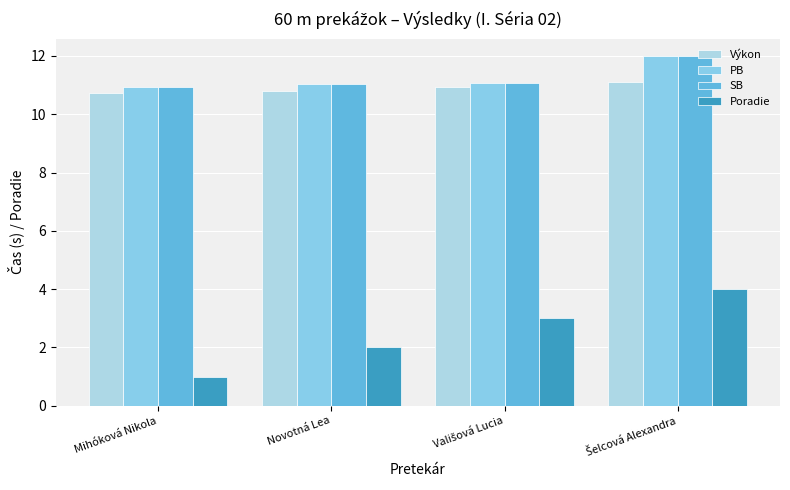

At which label is SB closest to 11?

Novotná Lea